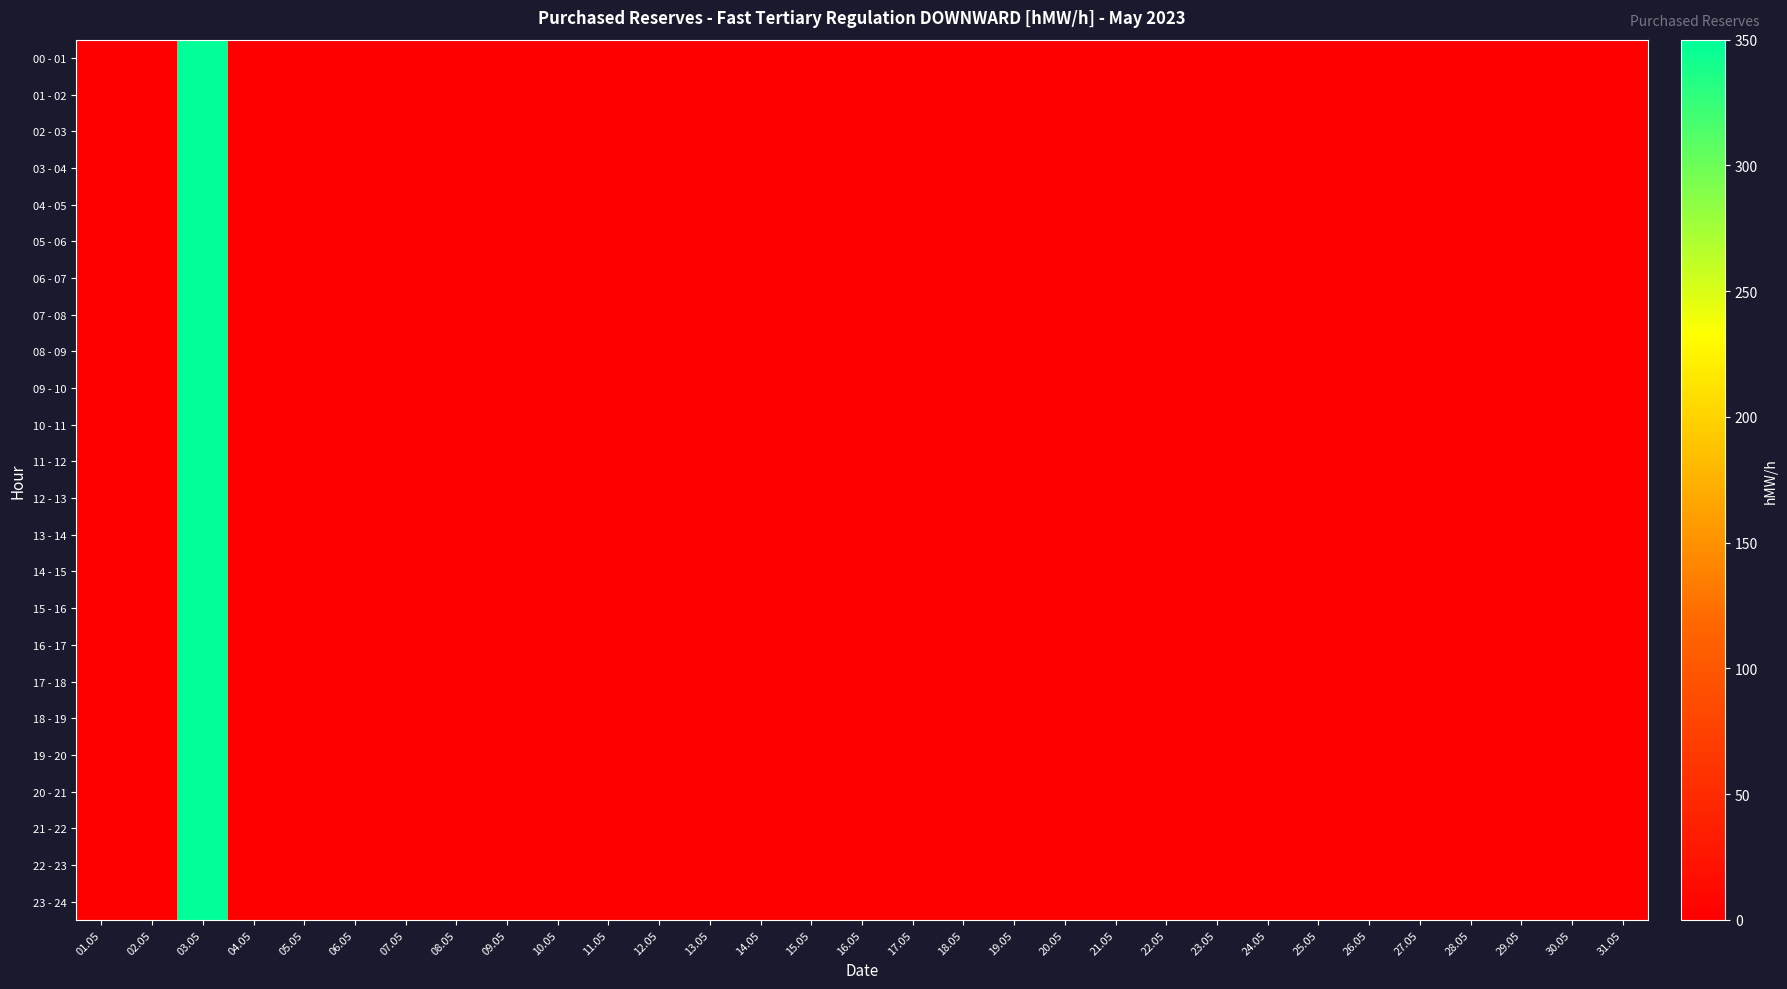

Count the number of data series in this chart.

24